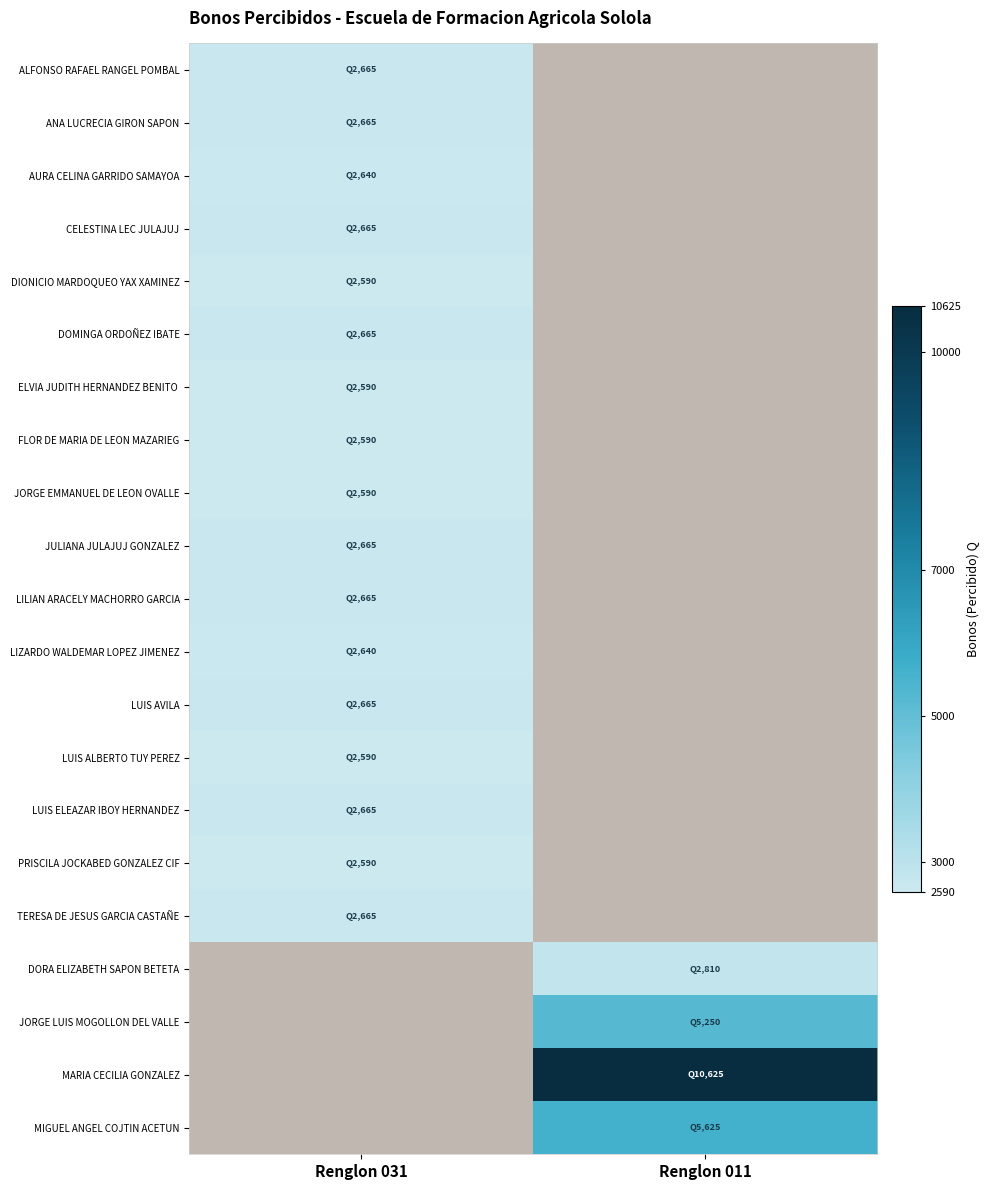

Is the value of AURA CELINA GARRIDO SAMAYOA at Renglon 031 greater than the value of CELESTINA LEC JULAJUJ at Renglon 031?

No